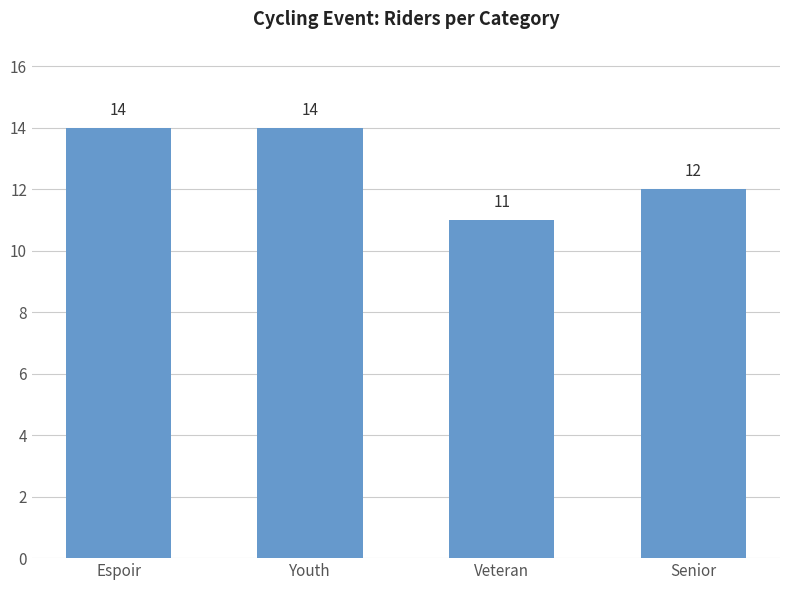

What position from the left is Senior?

4